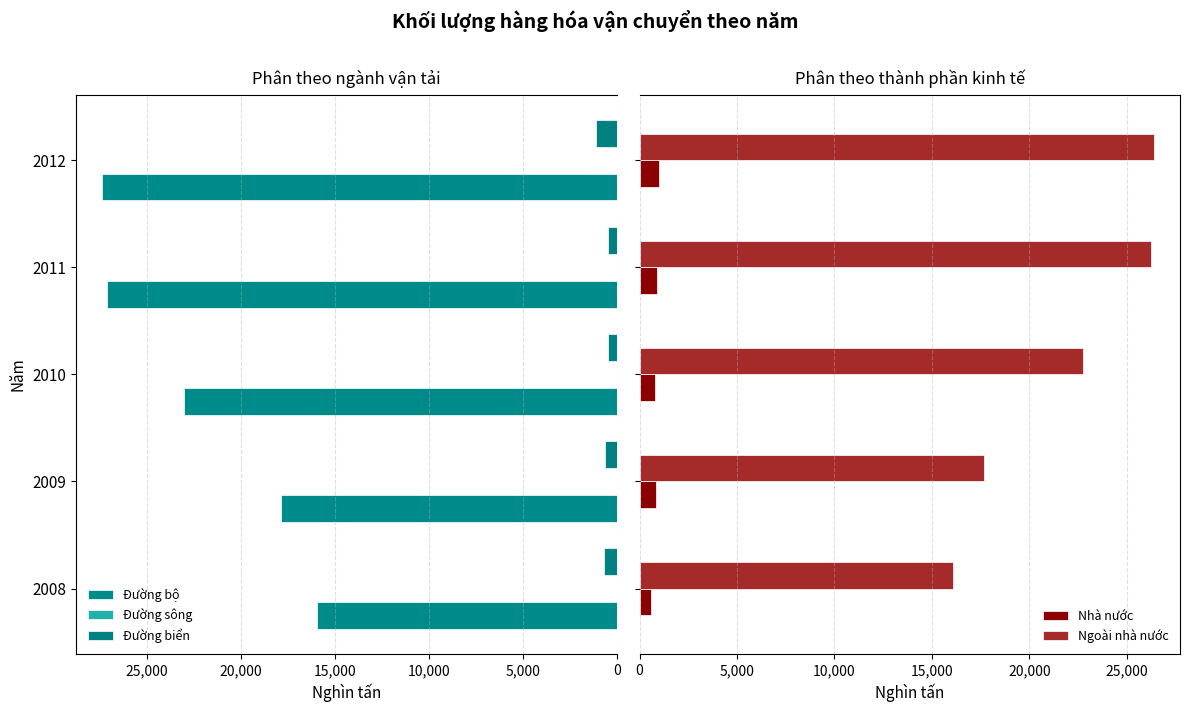

What is the sum of all Ngoài nhà nước values?

109170